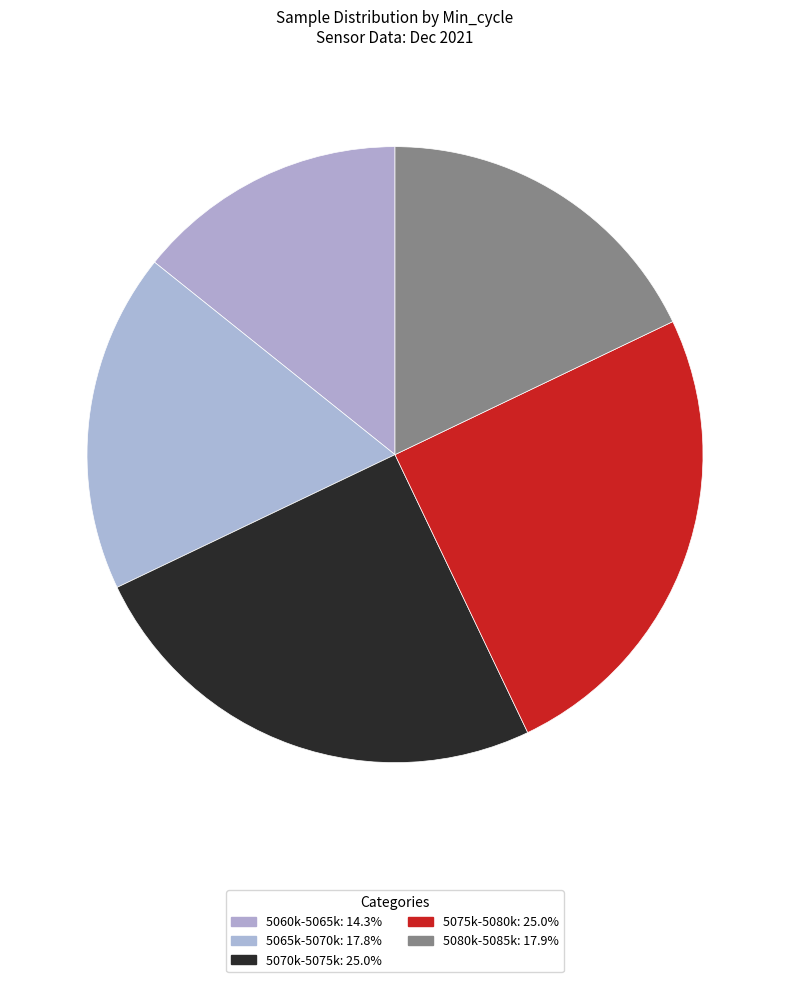

How many segments does this pie chart have?

5